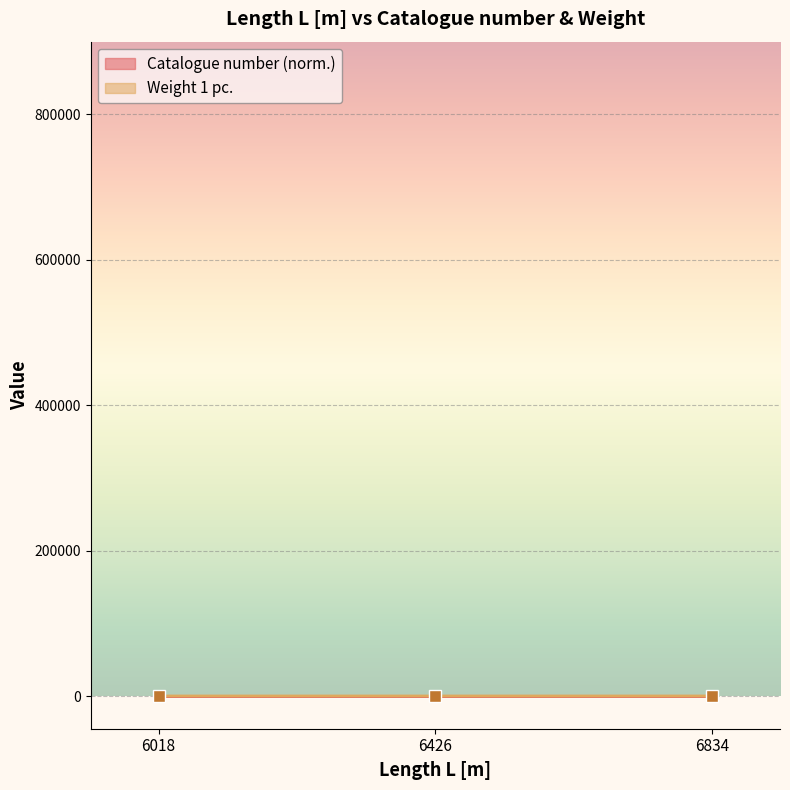

What is the average value of the Catalogue number (norm.) series?

44.2